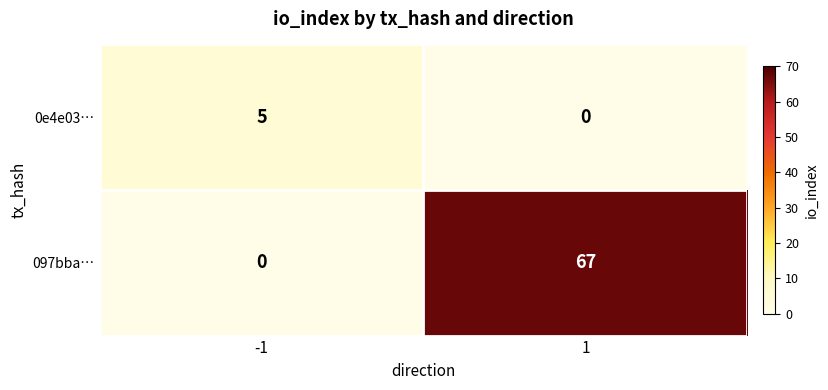

Rank the series by their maximum value, from highest to lowest.

097bba…, 0e4e03…